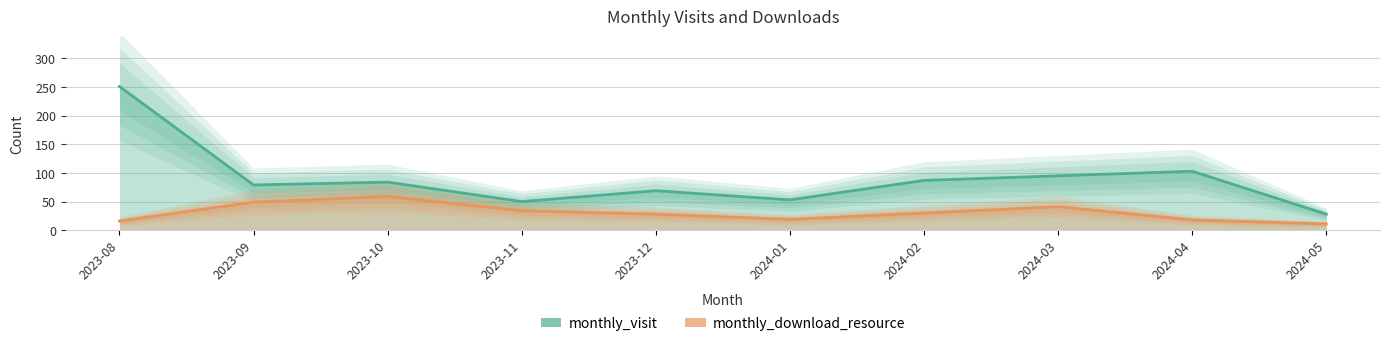

At how many categories does at least one series exceed 48?

9